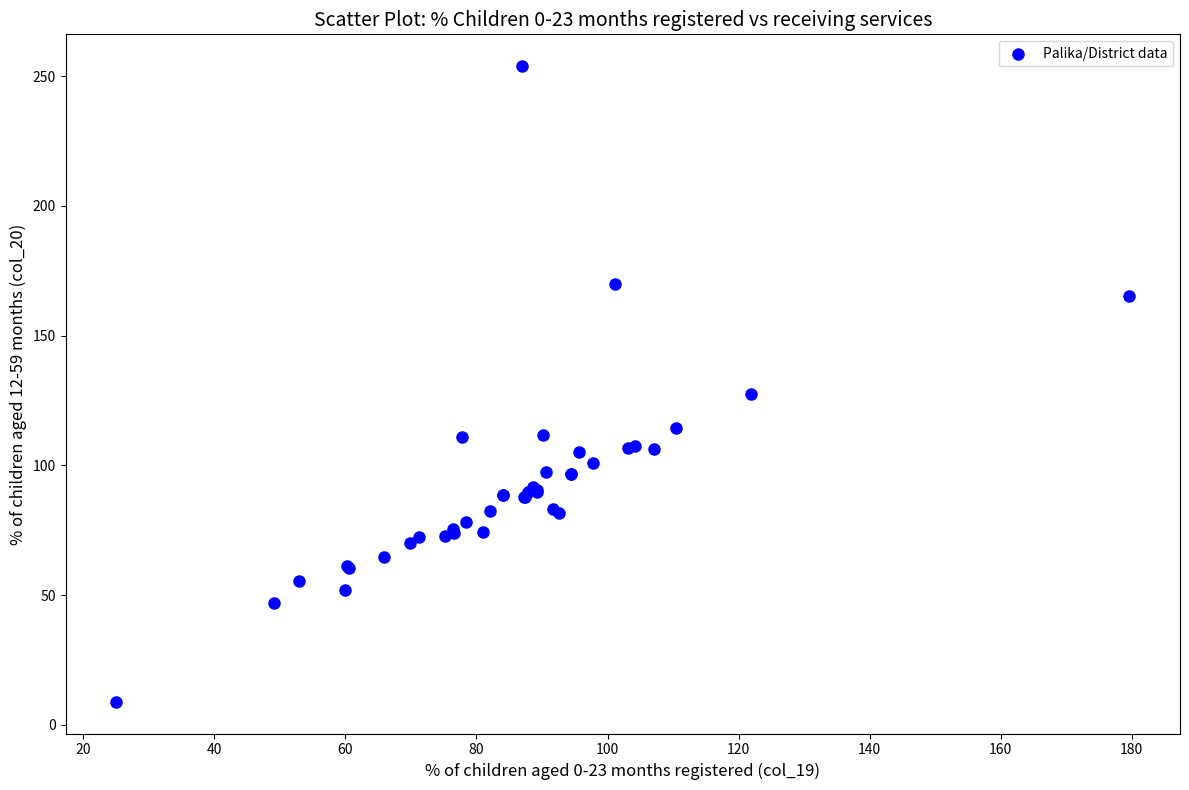

What Y value in the scatter plot is closest to 131?

127.6